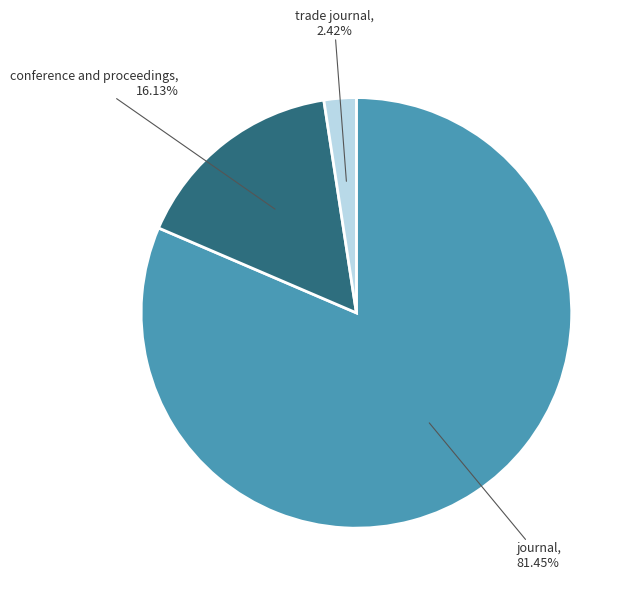

Is there a majority slice in this chart?

Yes